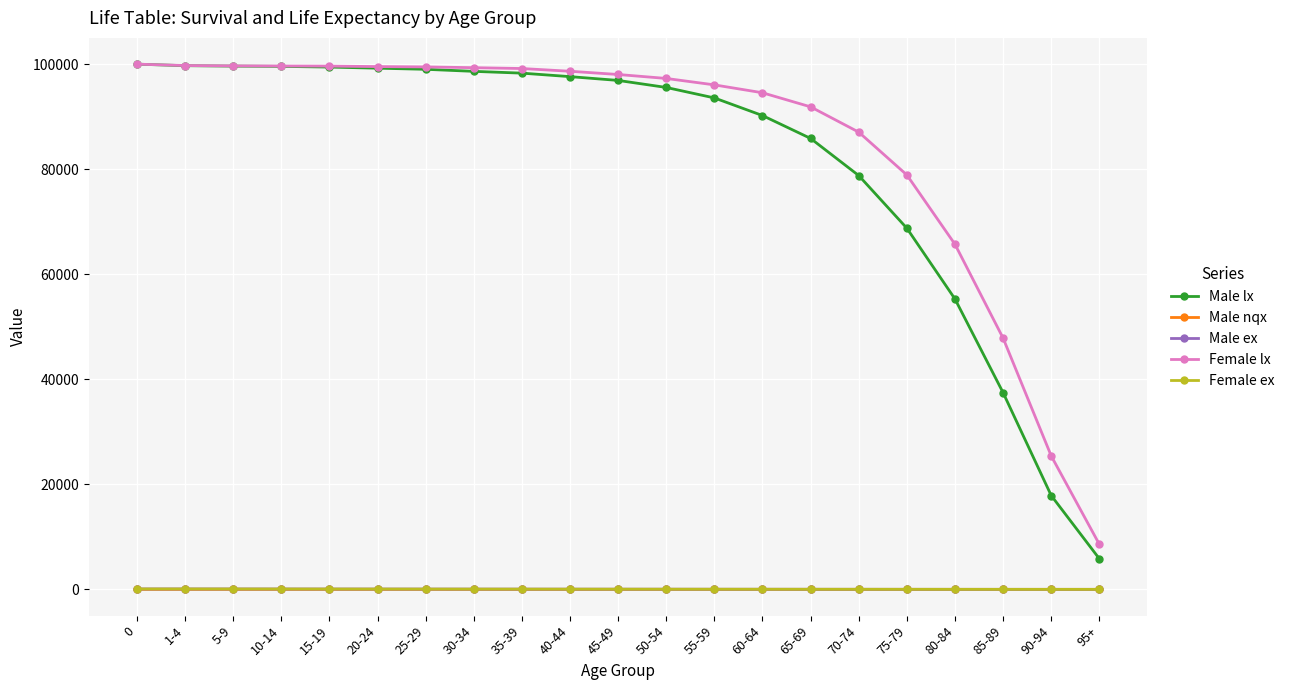

True or false: Female lx and Female ex cross at least once.

False